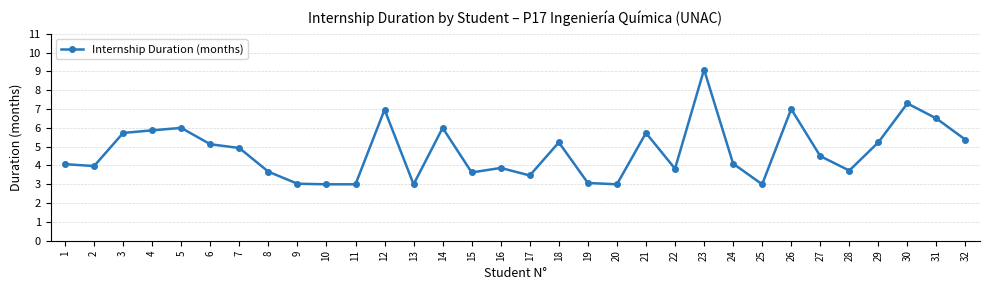

Which category has the highest value across all series?

23